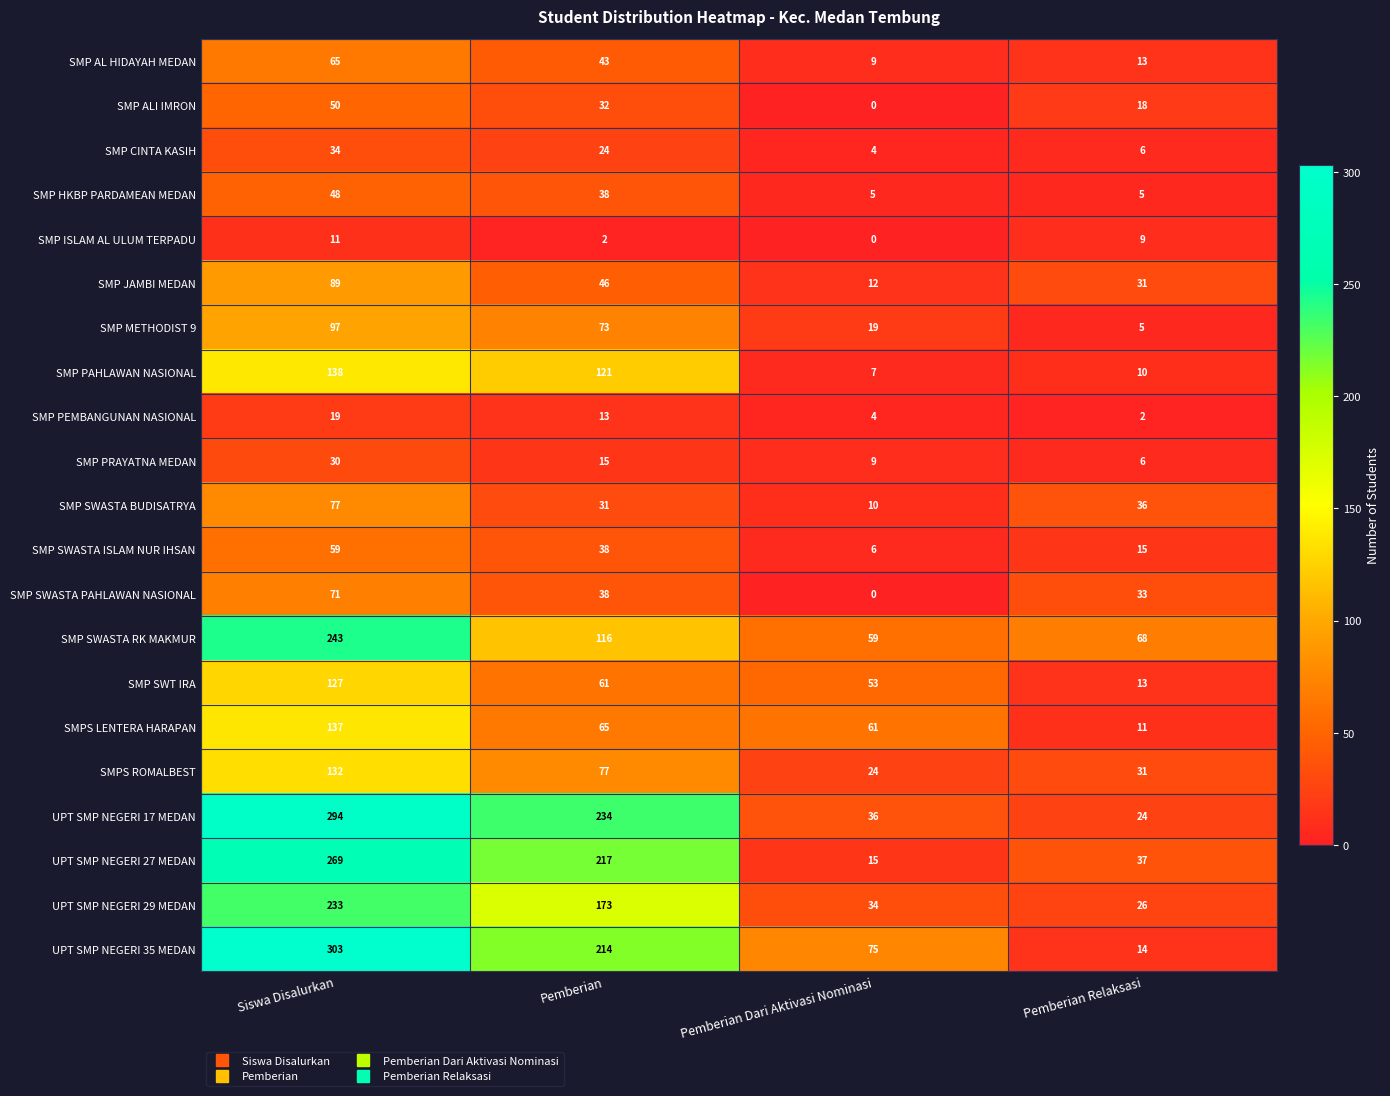

How many series are shown in this chart?

21